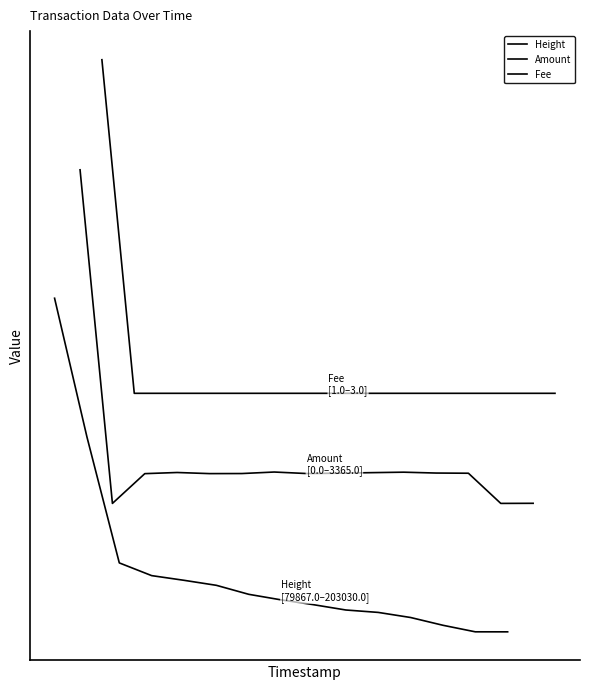

True or false: Fee has a value of 0.3 at 14.

False